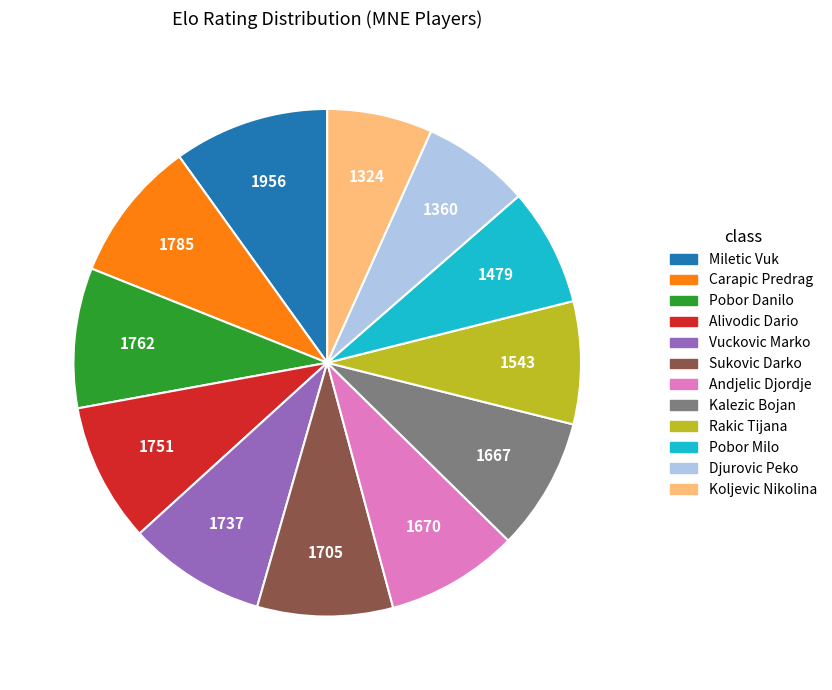

Is it true that Carapic Predrag is 16% of the pie?

False